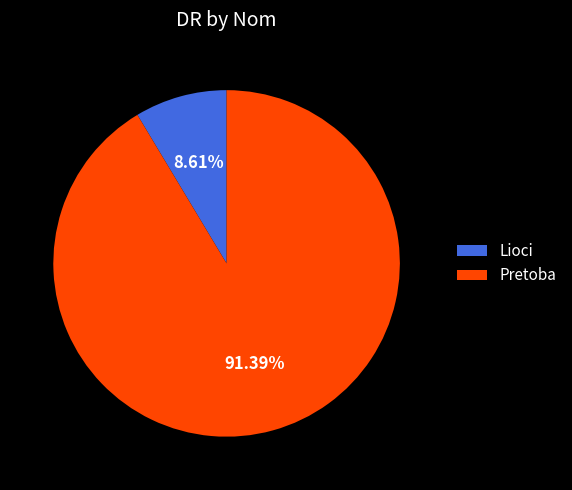

Between Lioci and Pretoba, which is larger?

Pretoba